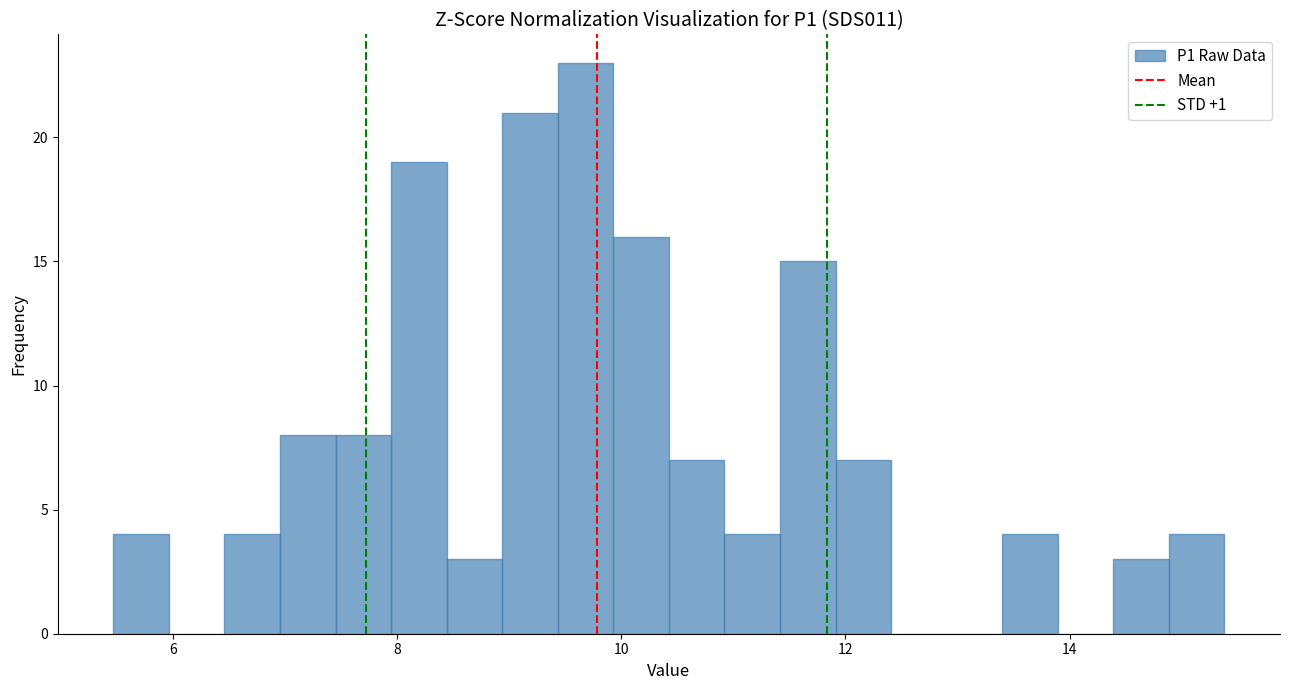

Around what value on the x-axis is the tallest bar? Give the approximate position of its centre, as read against the axis.

9.6